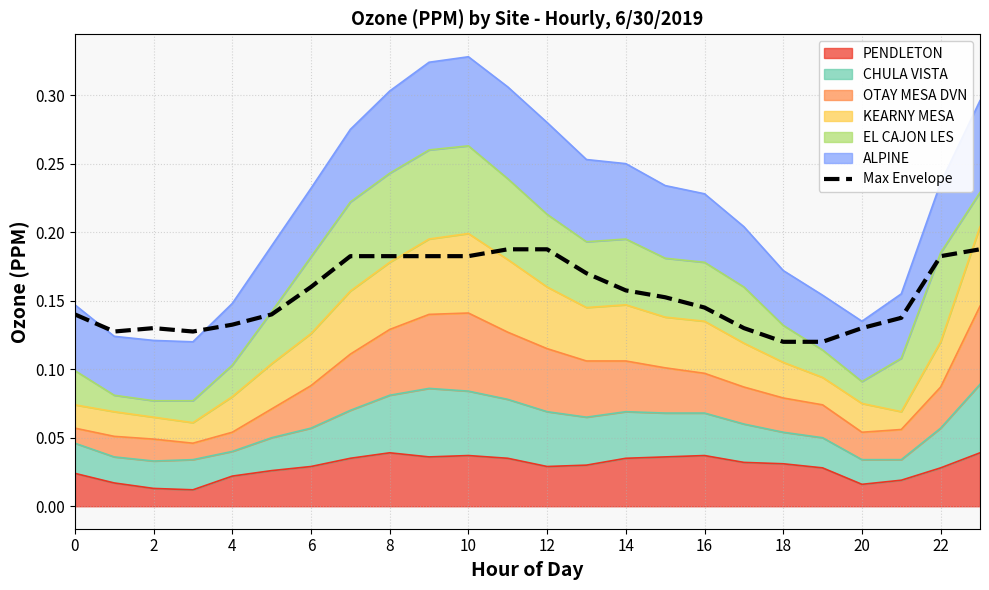

Which category has the lowest value across all series?

18